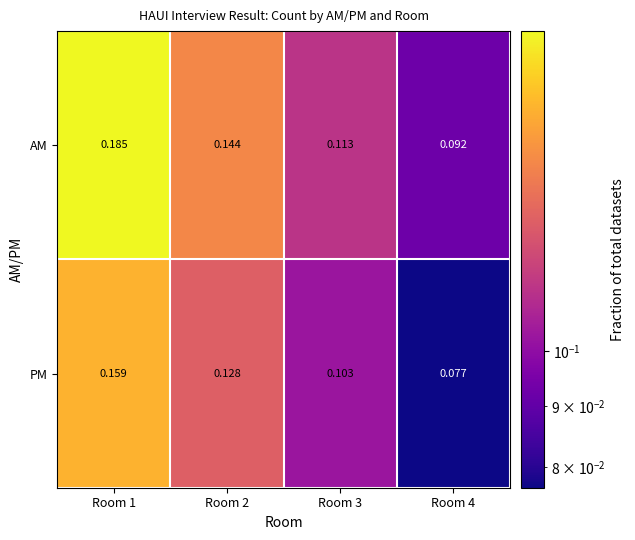

Rank the series by their maximum value, from lowest to highest.

PM, AM